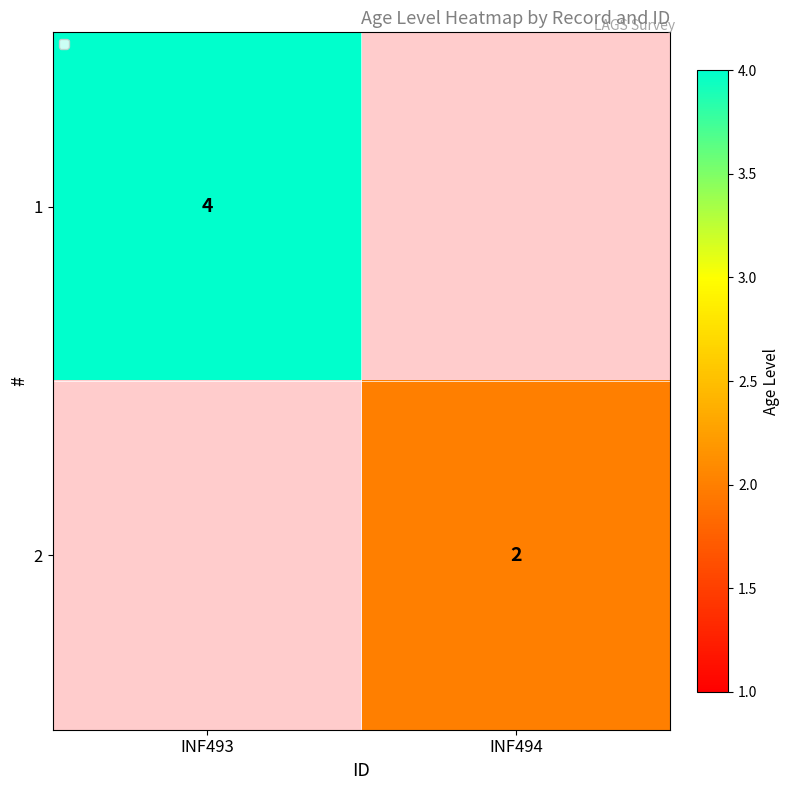

True or false: 1 has a value of 6 at INF493.

False